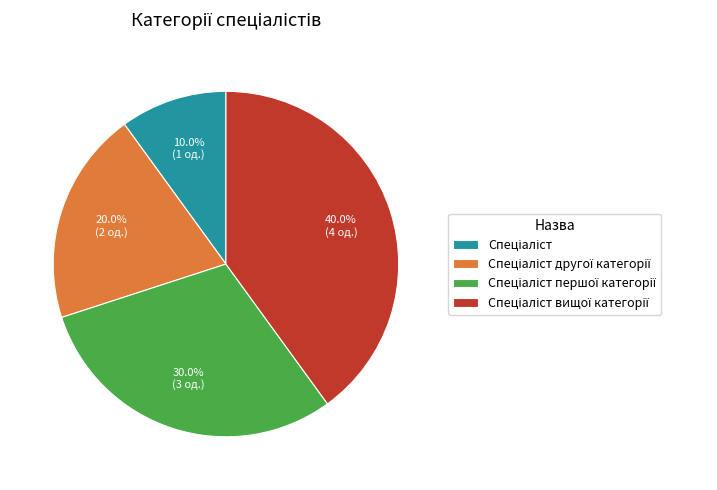

How many slices are in this pie chart?

4